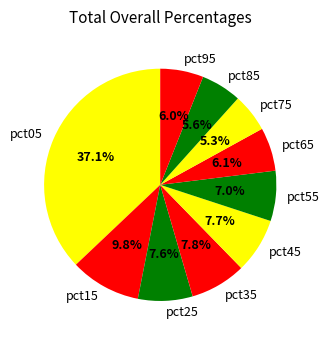

Combined, what portion of the pie is pct35 and pct15?

17.6%